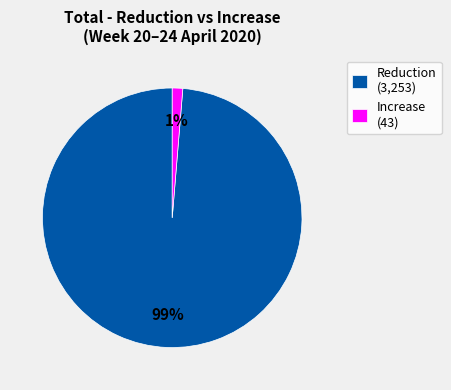

True or false: Increase (43) accounts for 1% of the total.

True